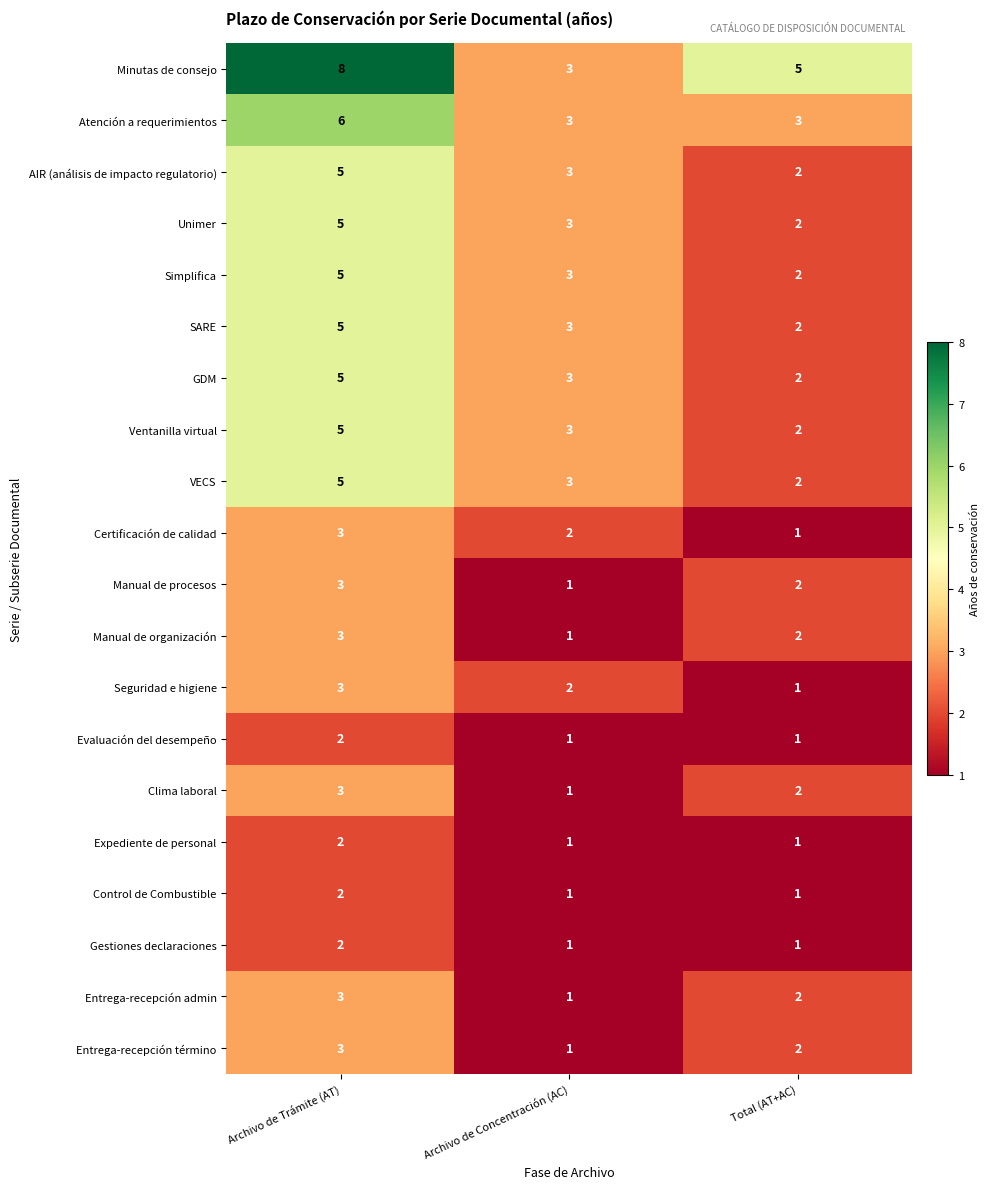

How many values in the VECS series are below 3?

1